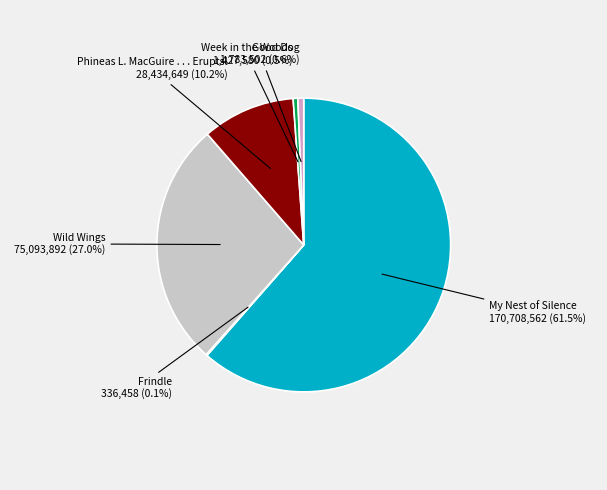

What is the largest slice in the pie chart?

My Nest of Silence